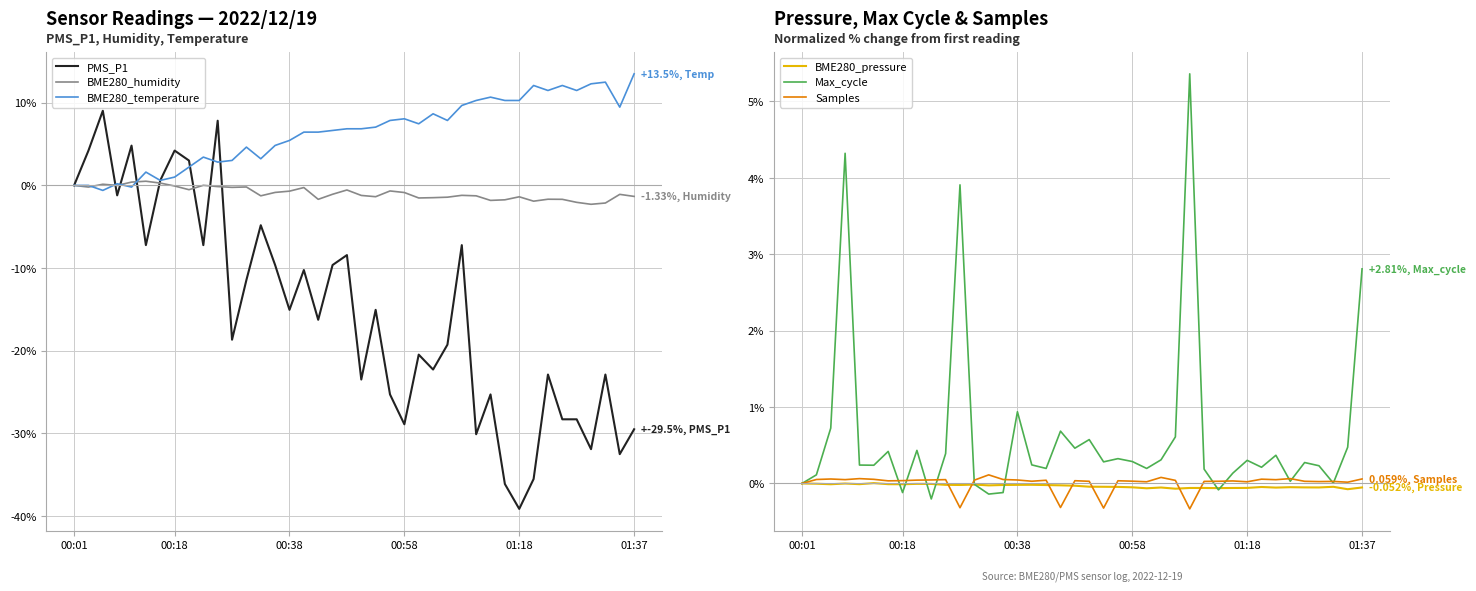

What is the sum of the BME280_pressure values at 25 and 00:58?

-0.1